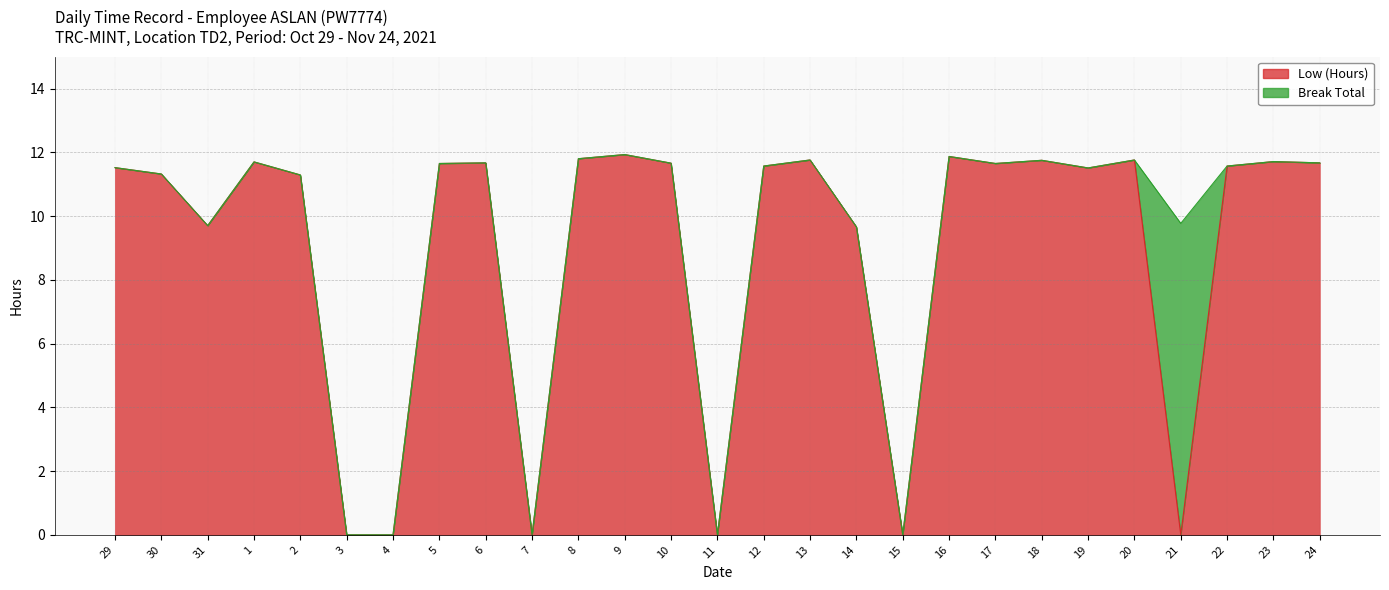

At which label is the value closest to 5?

14